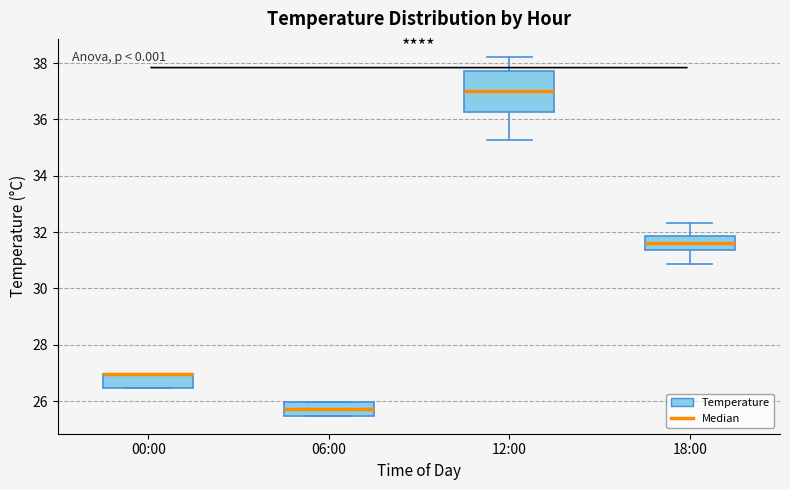

Comparing the boxes themselves (not the whiskers), which one is the tallest?

12:00